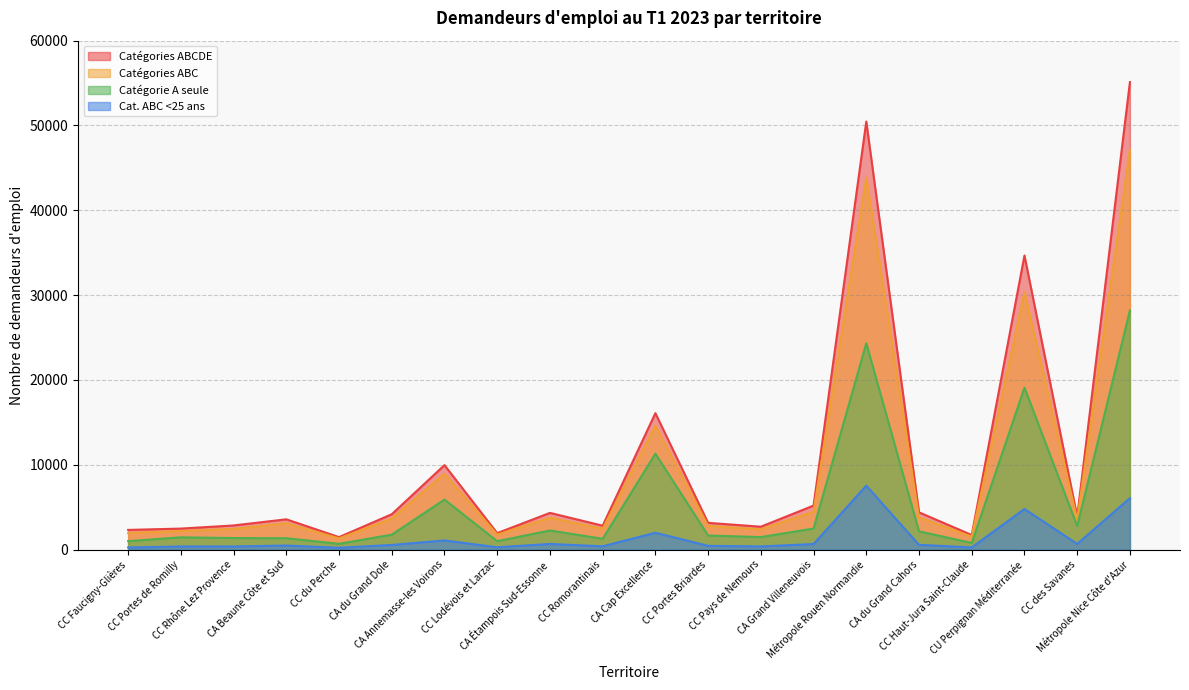

How many values in the A_2023_T1 series exceed 1762?

9